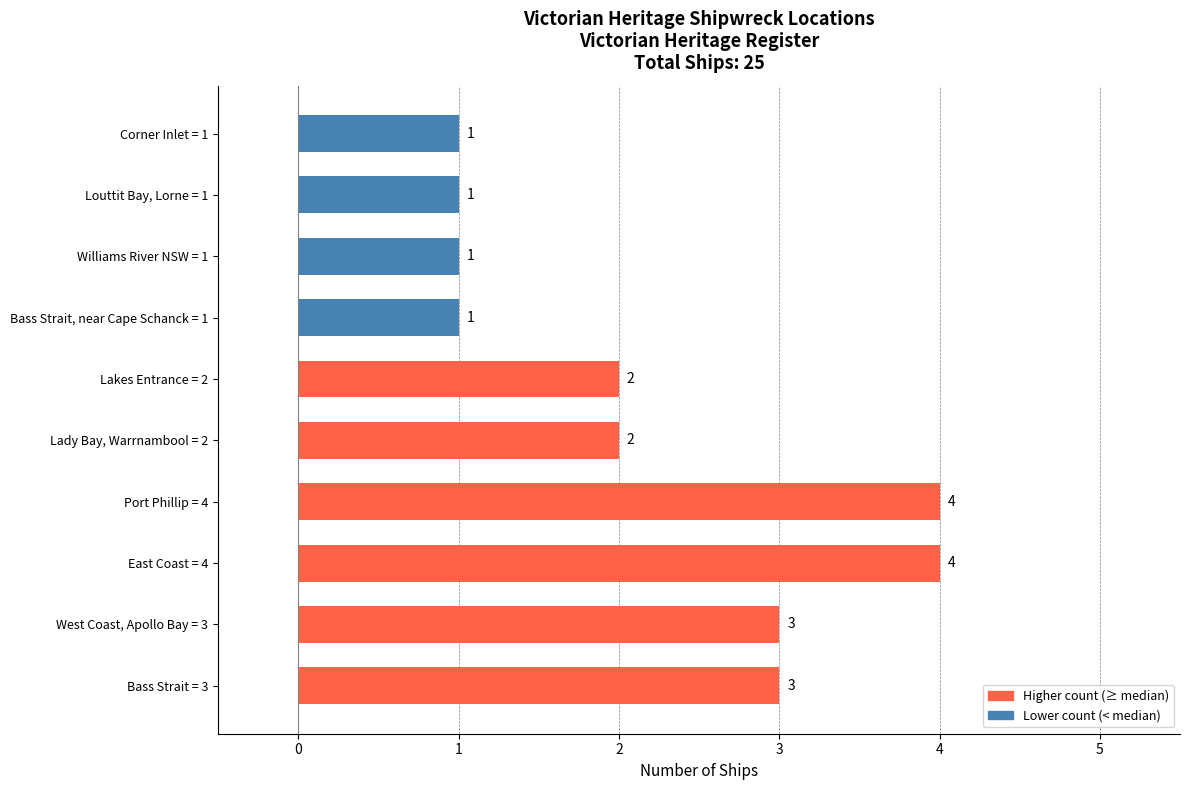

The chart shows a value of 2 at Lady Bay, Warrnambool = 2. True or false?

True